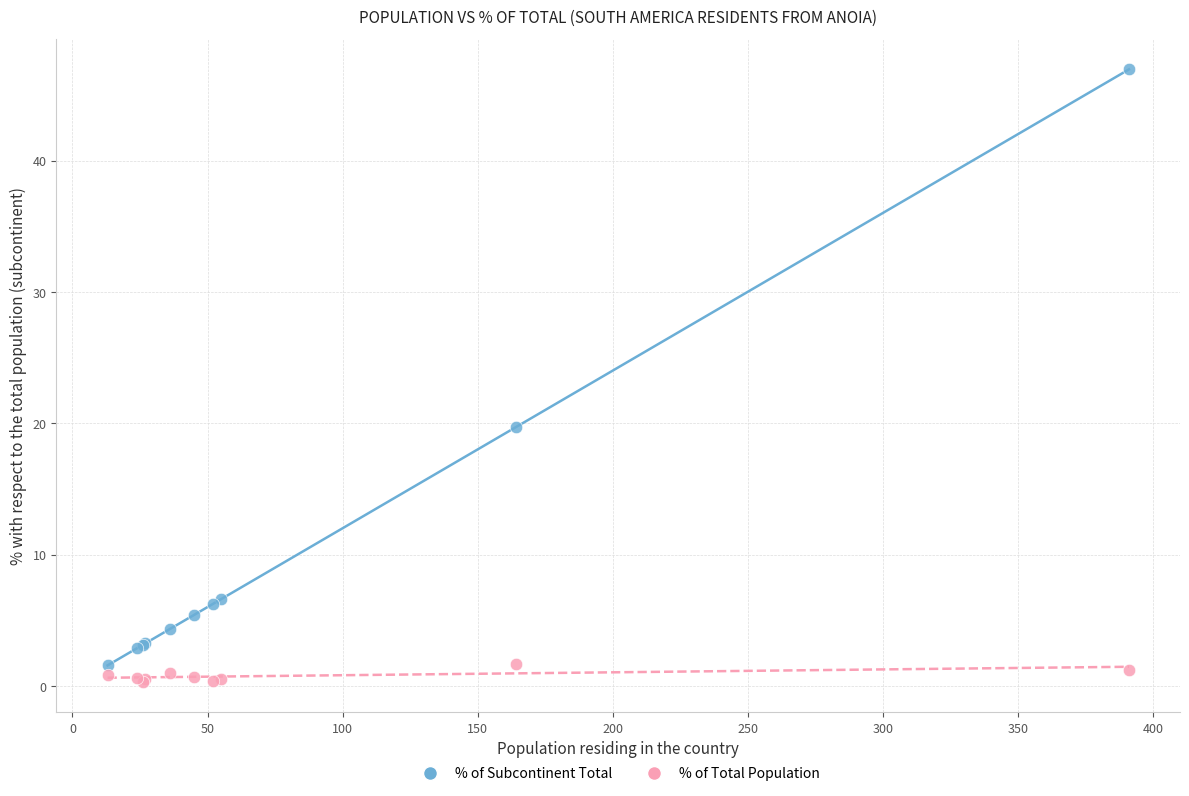

Which series has the widest spread of Y values?

% of Subcontinent Total